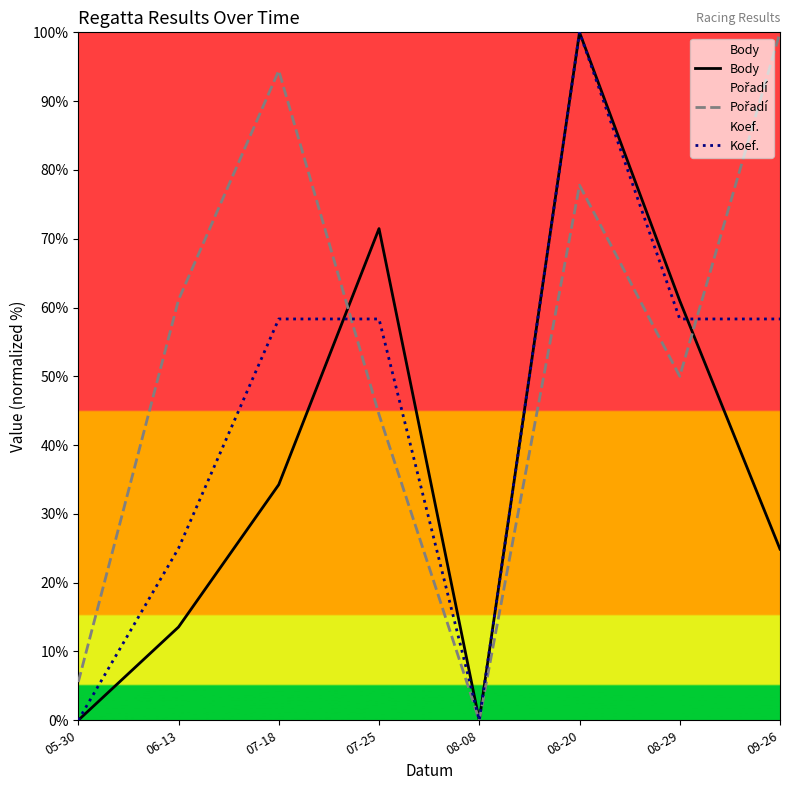

List the labels in order of Koef. value, largest first.

08-20, 07-18, 07-25, 08-29, 09-26, 06-13, 05-30, 08-08